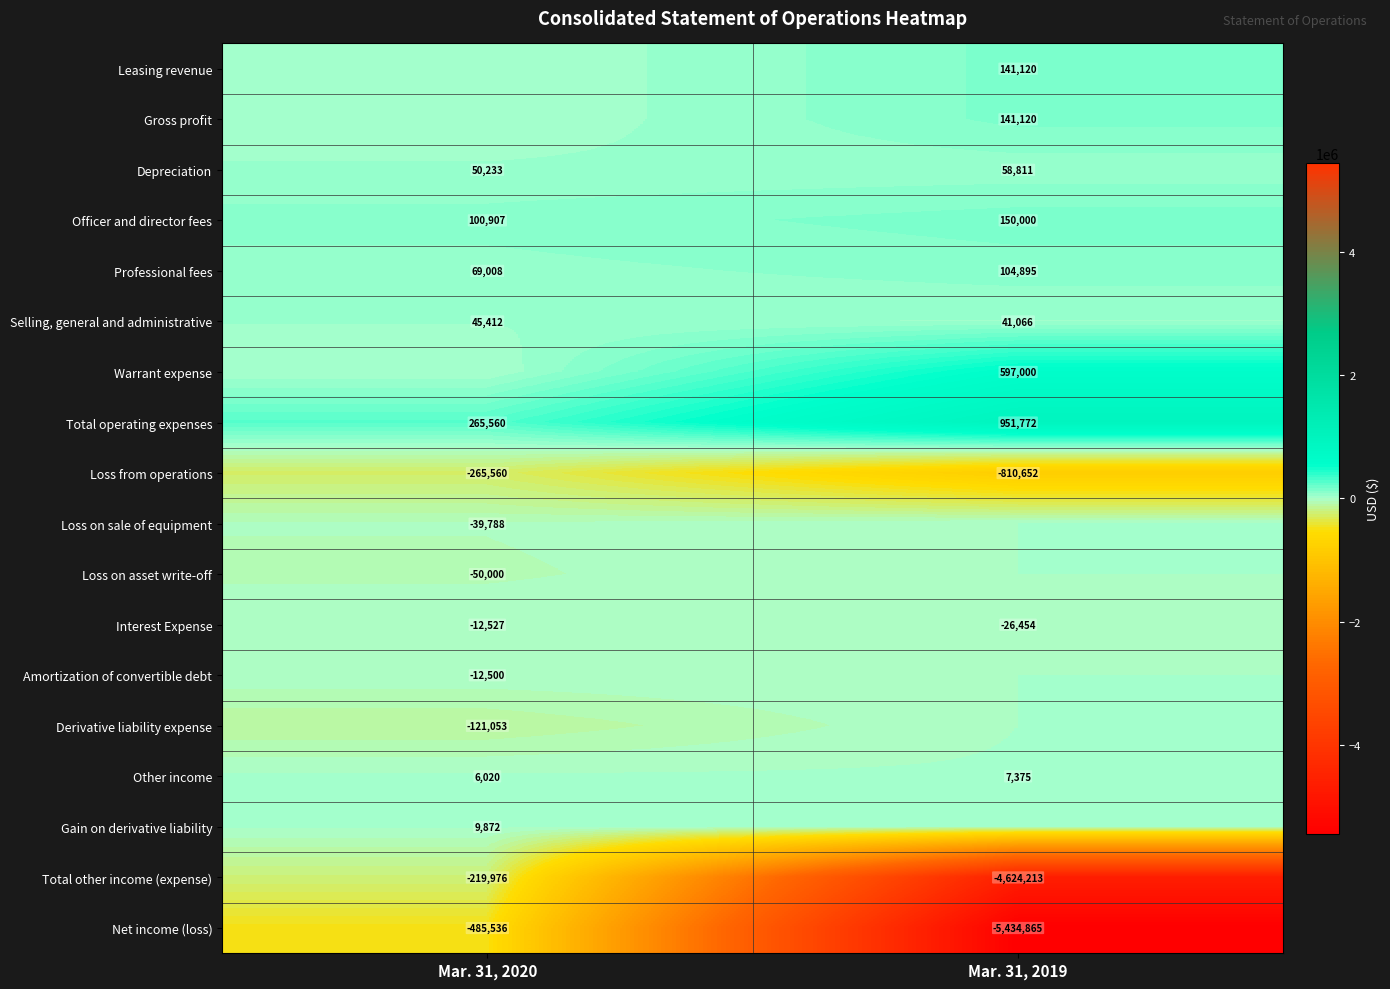

What is the sum of the Selling, general and administrative values at Mar. 31, 2020 and Mar. 31, 2019?

86478